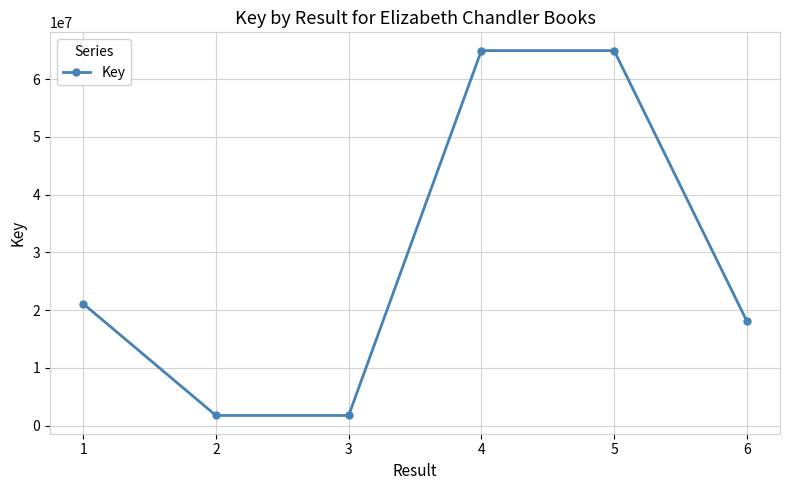

What is the greatest value displayed?

64966969